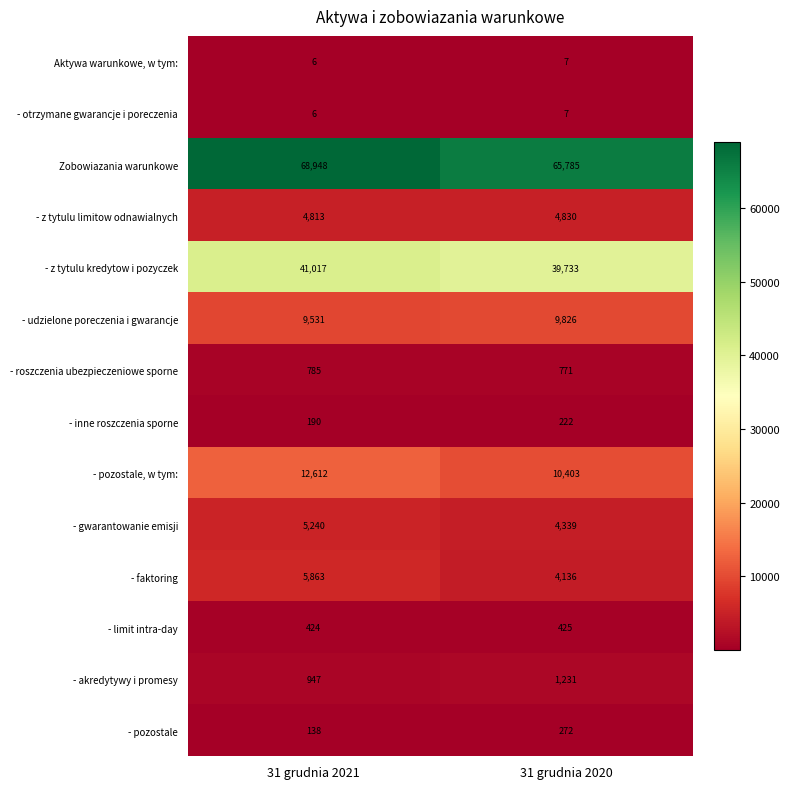

What is the highest value of the - faktoring series?

5863